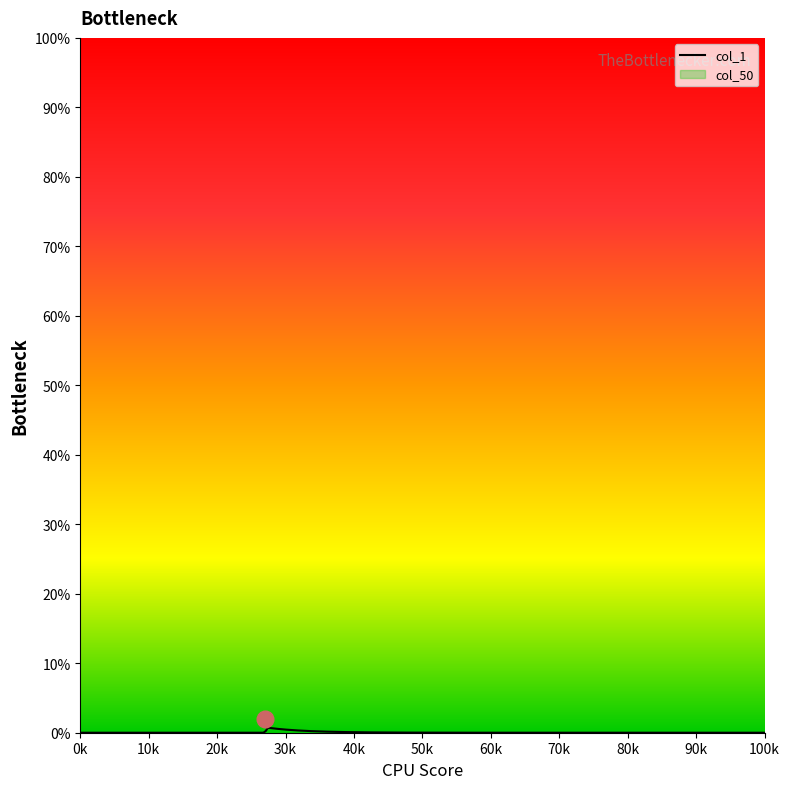

Which series has the largest total across all categories?

col_1